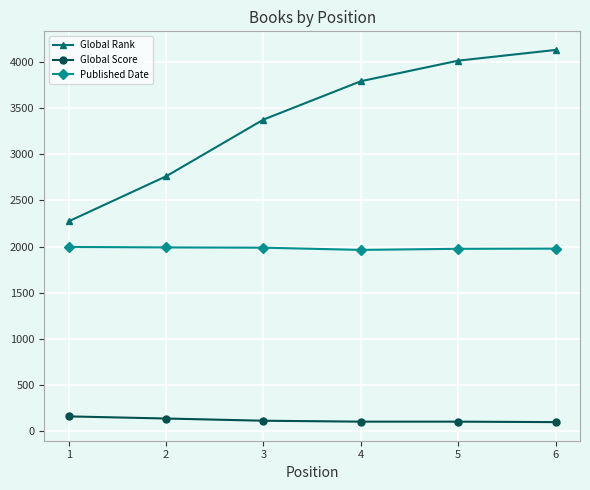

True or false: Global Rank has more than 1 points higher than both neighbors.

False